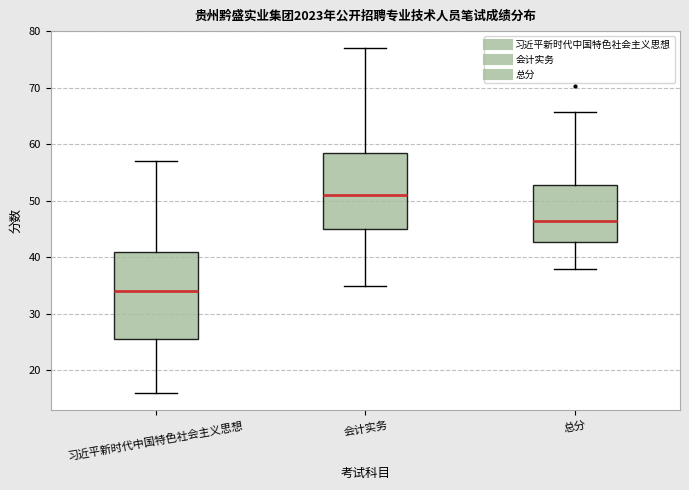

Reading left to right, read every box against the y-axis: the position of its median line, the range the box covers, and the ends of its whiskers. The values are not printed on the chart, so give them approximately, as read against the axis.

习近平新时代中国特色社会主义思想: median 34, box 26 to 41, whiskers 16 to 57
会计实务: median 51, box 45 to 59, whiskers 35 to 77
总分: median 46, box 43 to 53, whiskers 38 to 66